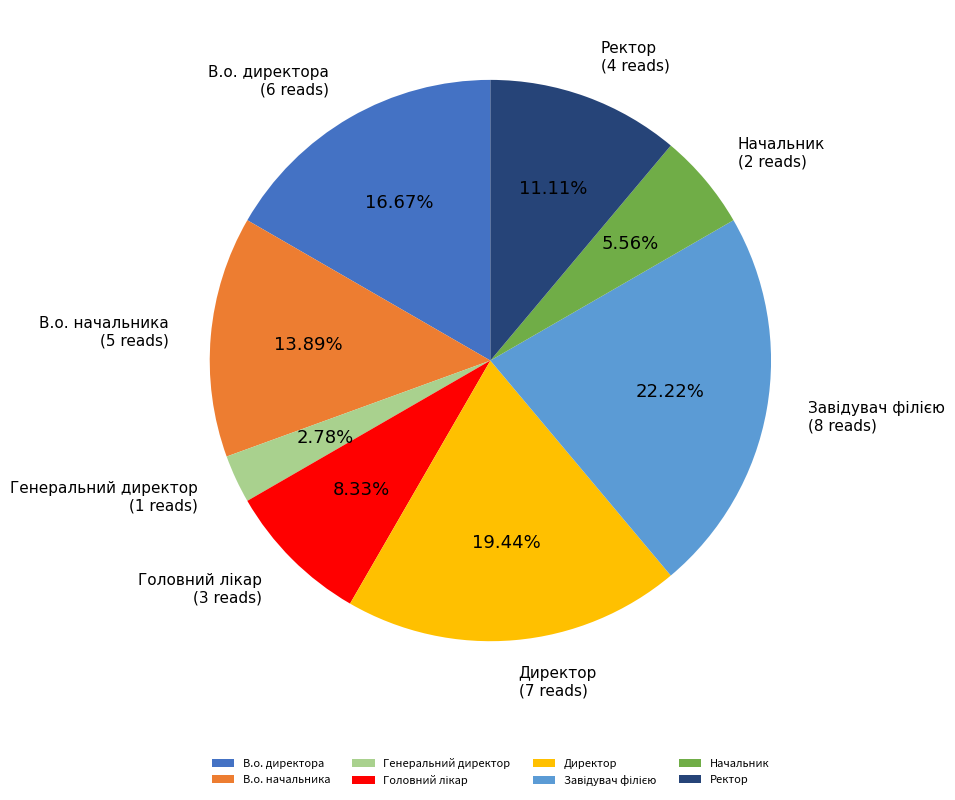

What is the ratio of the value at В.о. начальника to the value at Директор?

0.7